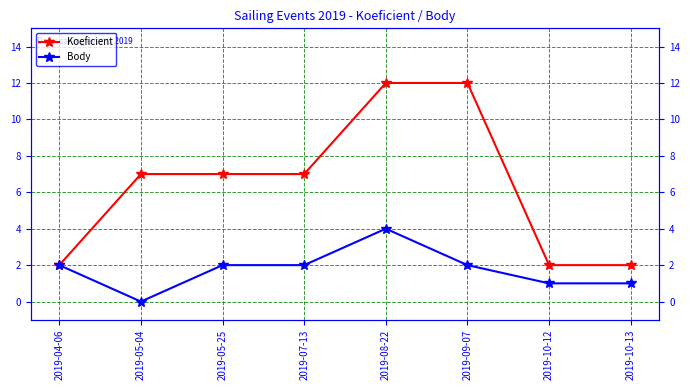

Reading right to left, transcribe all the data shown in this chart.

Koeficient: 2	2	12	12	7	7	7	2
Body: 1	1	2	4	2	2	0	2